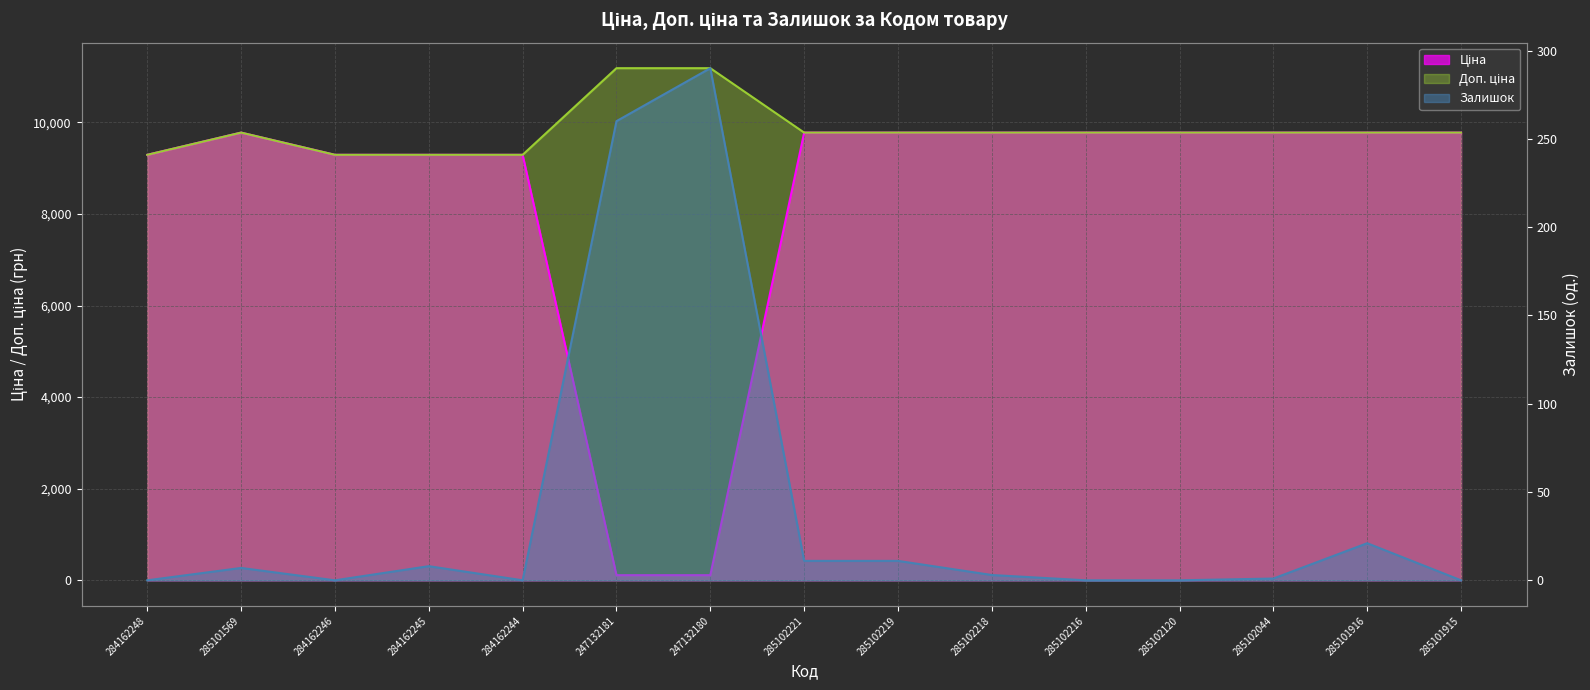

At 285101569, list the series in order from largest to smallest.

Ціна, Доп. ціна, Залишок